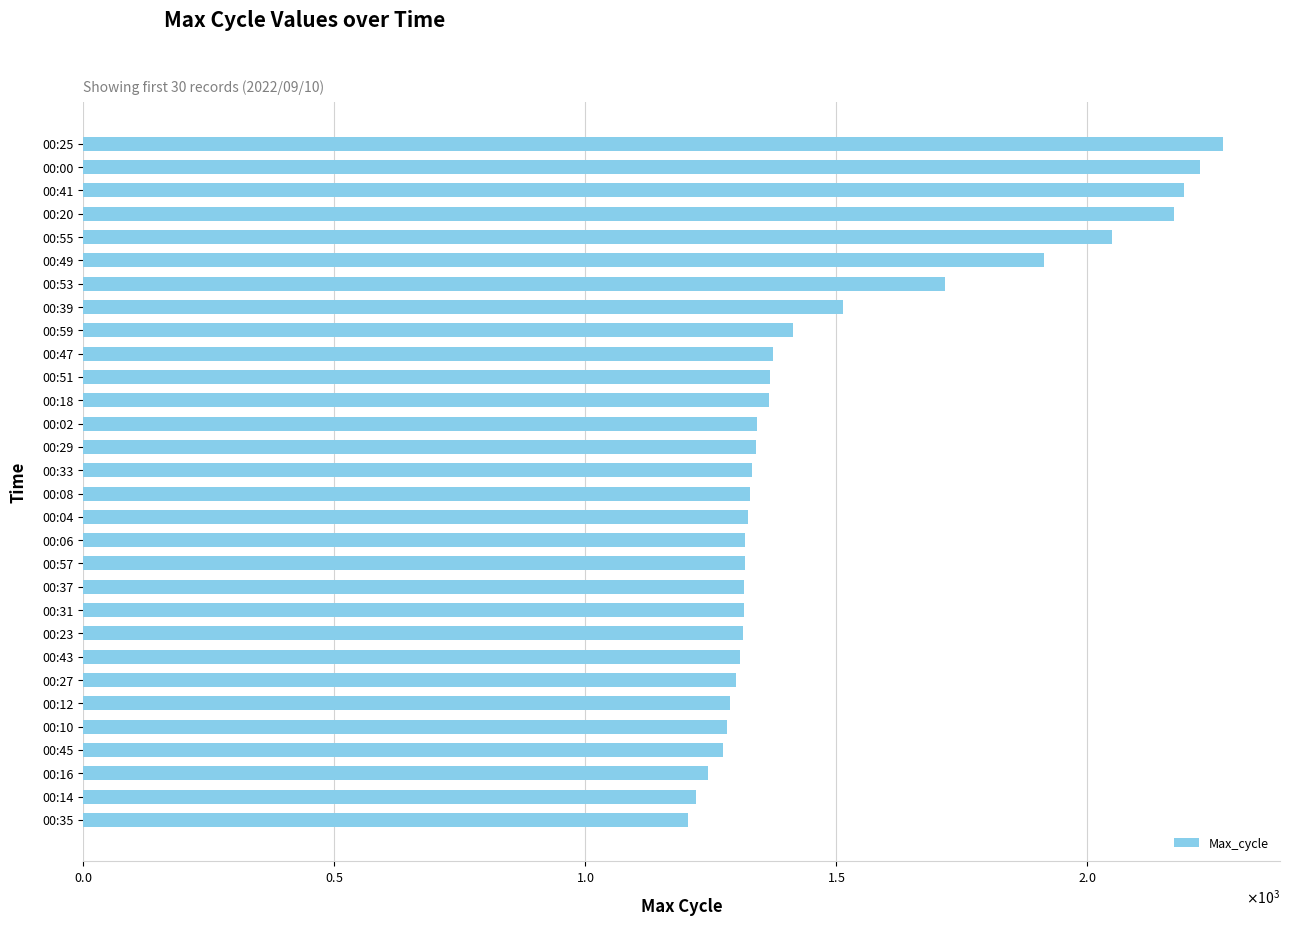

Which category has the highest value across all series?

00:25